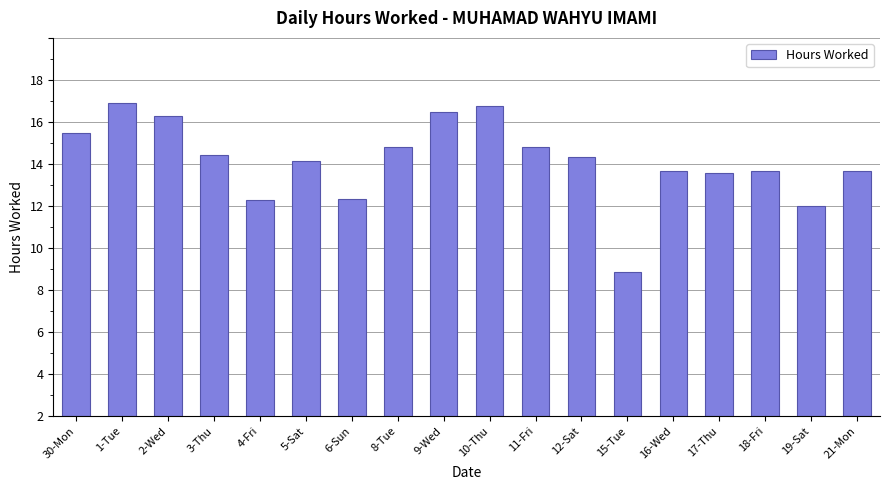

What is the ratio of the value at 8-Tue to the value at 2-Wed?

0.9